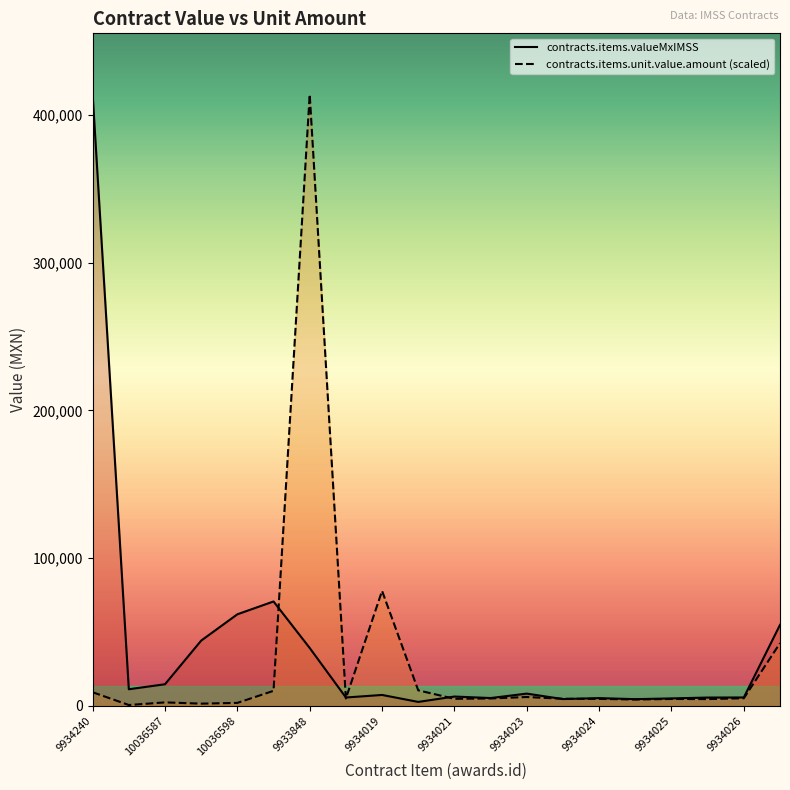

What is the sum of the contracts.items.valueMxIMSS values at 10036592 and 10036587?

69405.1